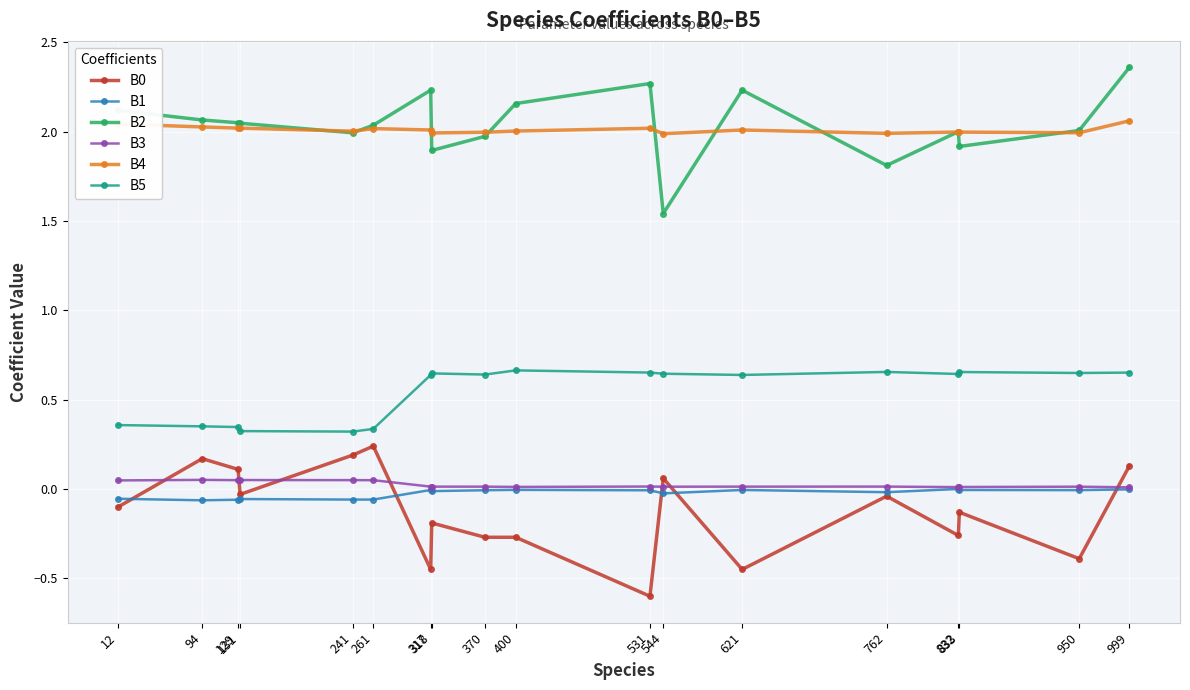

Does the chart display data point markers on the line(s)?

Yes